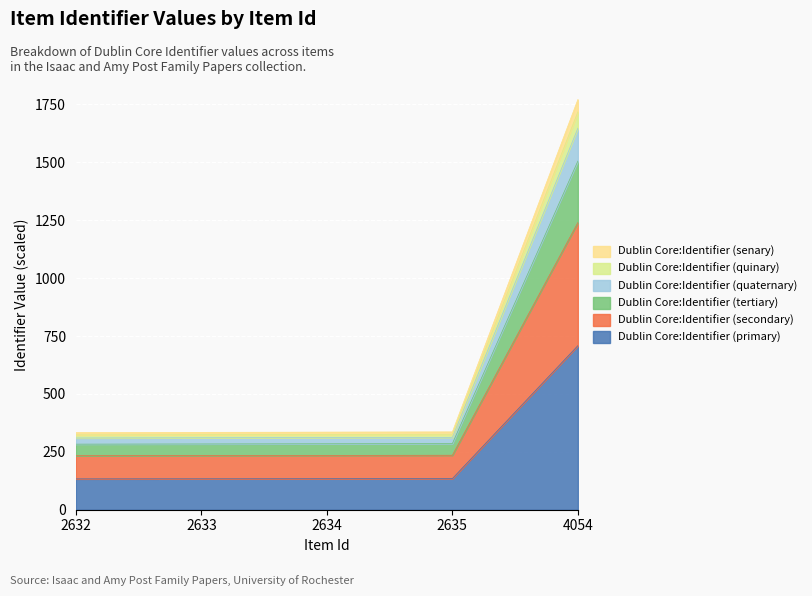

What is the lowest value of the Dublin Core:Identifier (primary) series?

133.2